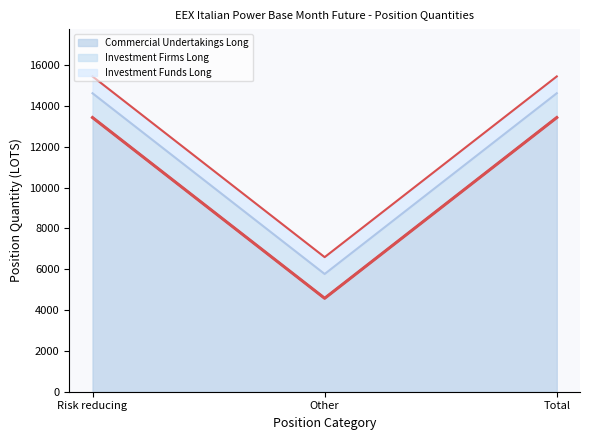

Which series changed the most between Risk reducing and Other?

Commercial Undertakings Long